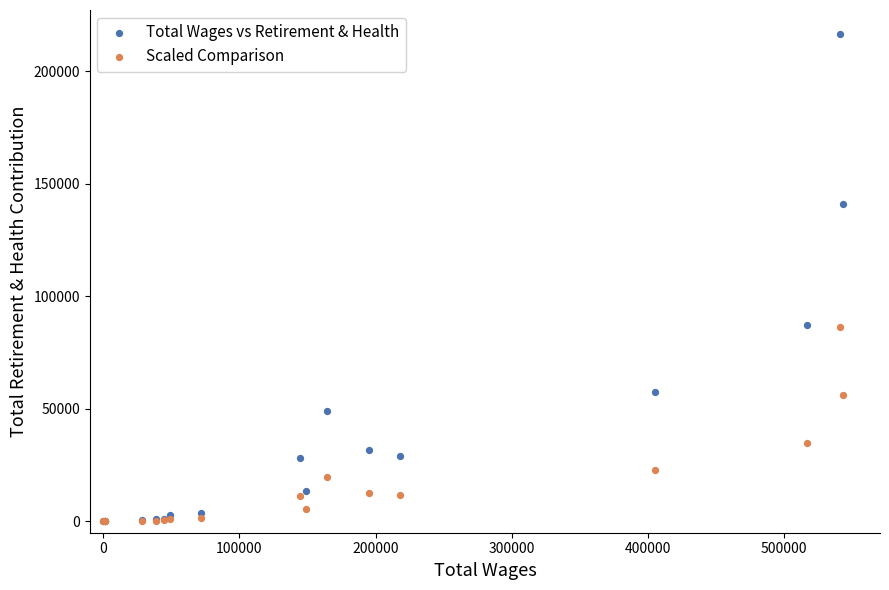

What are all the series names shown in the legend?

Total Wages vs Retirement & Health, Scaled Comparison